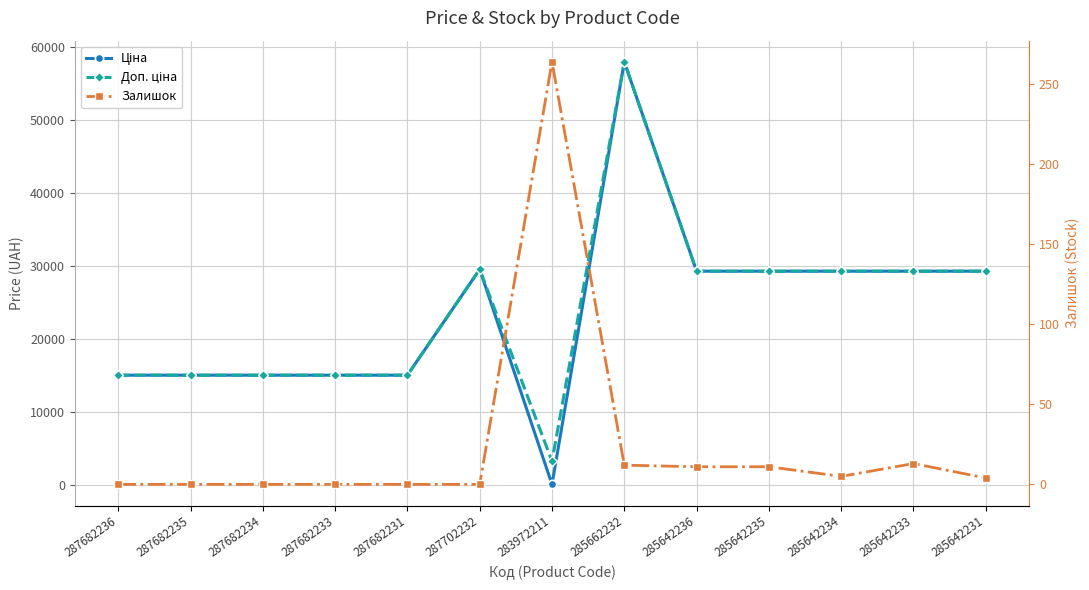

Reading left to right, list all the values displayed in this chart.

Ціна: 287682236=15019.2	287682235=15019.2	287682234=15019.2	287682233=15019.2	287682231=15019.2	287702232=29548.9	283972211=32.0	285662232=58037.0	285642236=29294.9	285642235=29294.9	285642234=29294.9	285642233=29294.9	285642231=29294.9
Доп. ціна: 287682236=15019.2	287682235=15019.2	287682234=15019.2	287682233=15019.2	287682231=15019.2	287702232=29548.9	283972211=3205.0	285662232=58037.0	285642236=29294.9	285642235=29294.9	285642234=29294.9	285642233=29294.9	285642231=29294.9
Залишок: 287682236=0.0	287682235=0.0	287682234=0.0	287682233=0.0	287682231=0.0	287702232=0.0	283972211=264.0	285662232=12.0	285642236=11.0	285642235=11.0	285642234=5.0	285642233=13.0	285642231=4.0